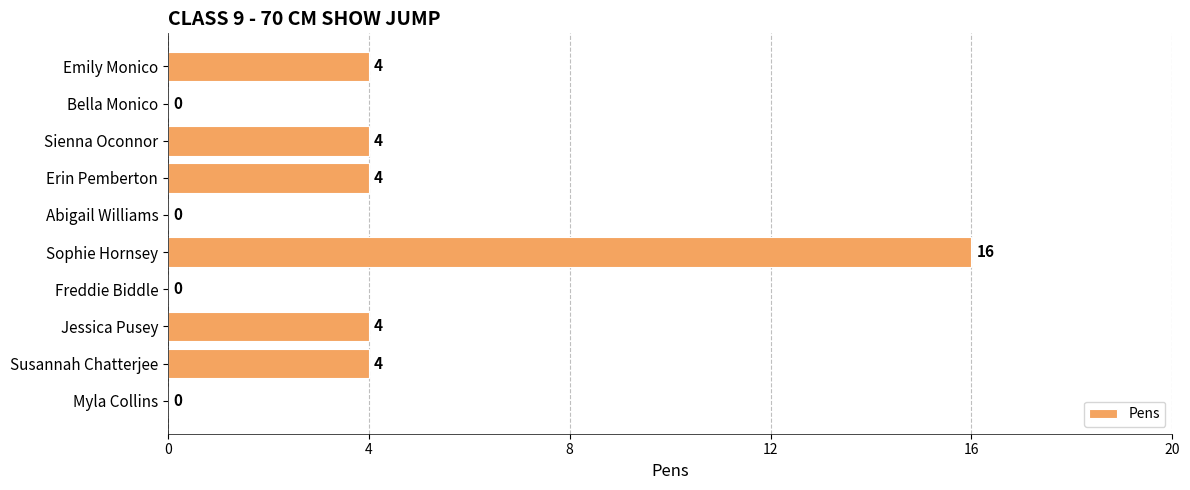

How many values are above zero?

6